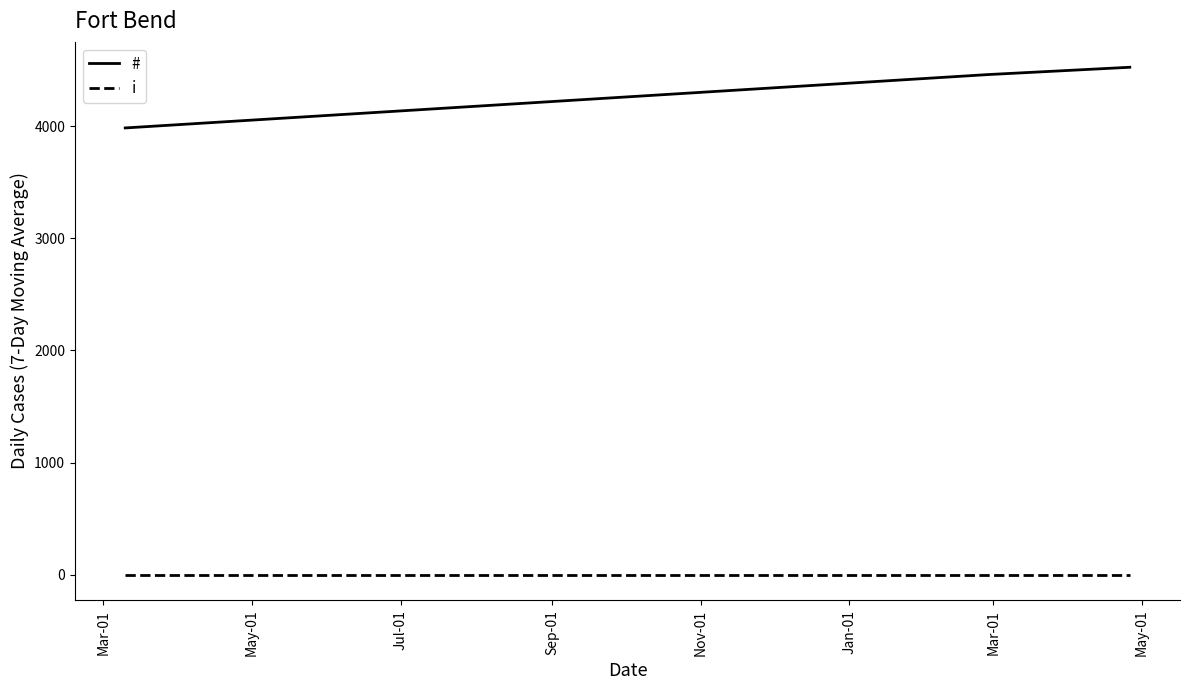

Which series has the largest range (max minus min)?

#